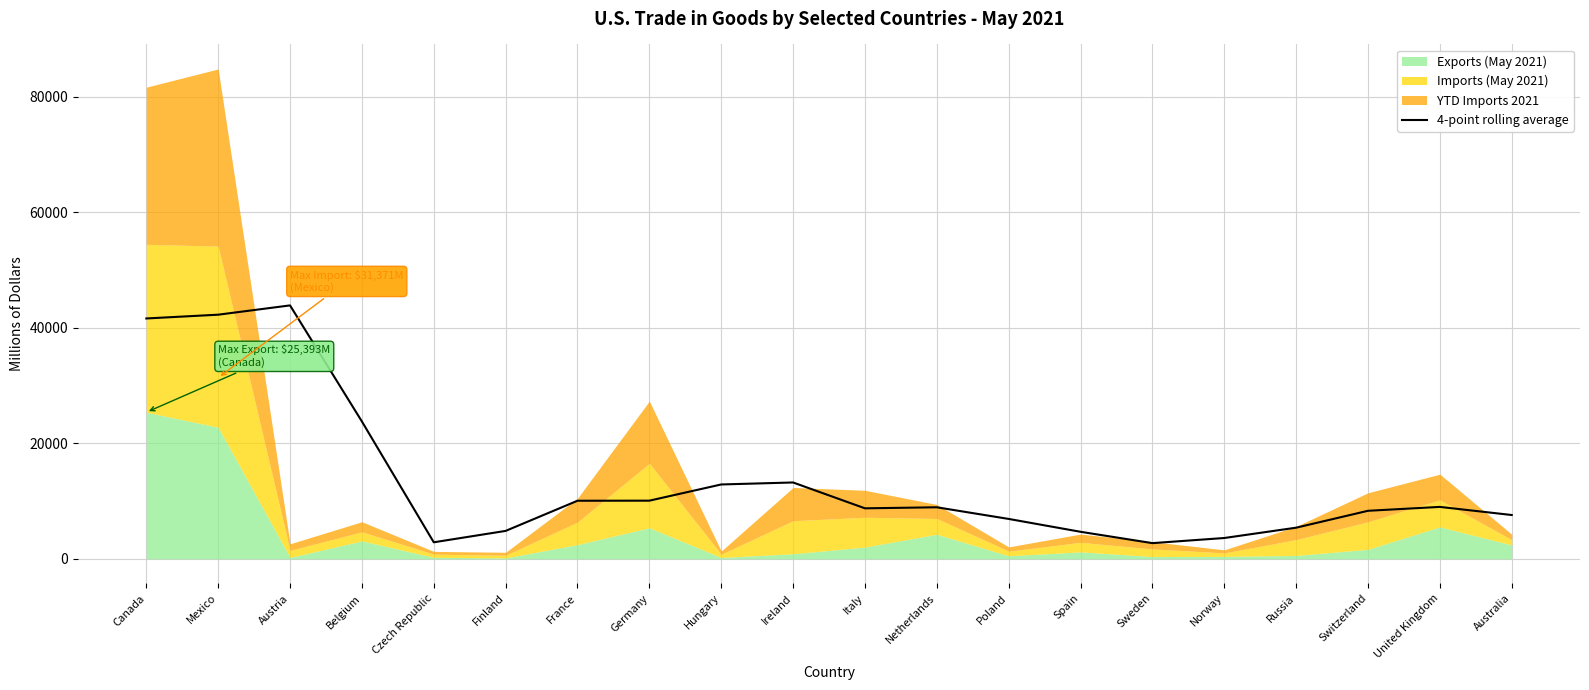

How many points are higher than both their immediate neighbors (excluding endpoints)?

4